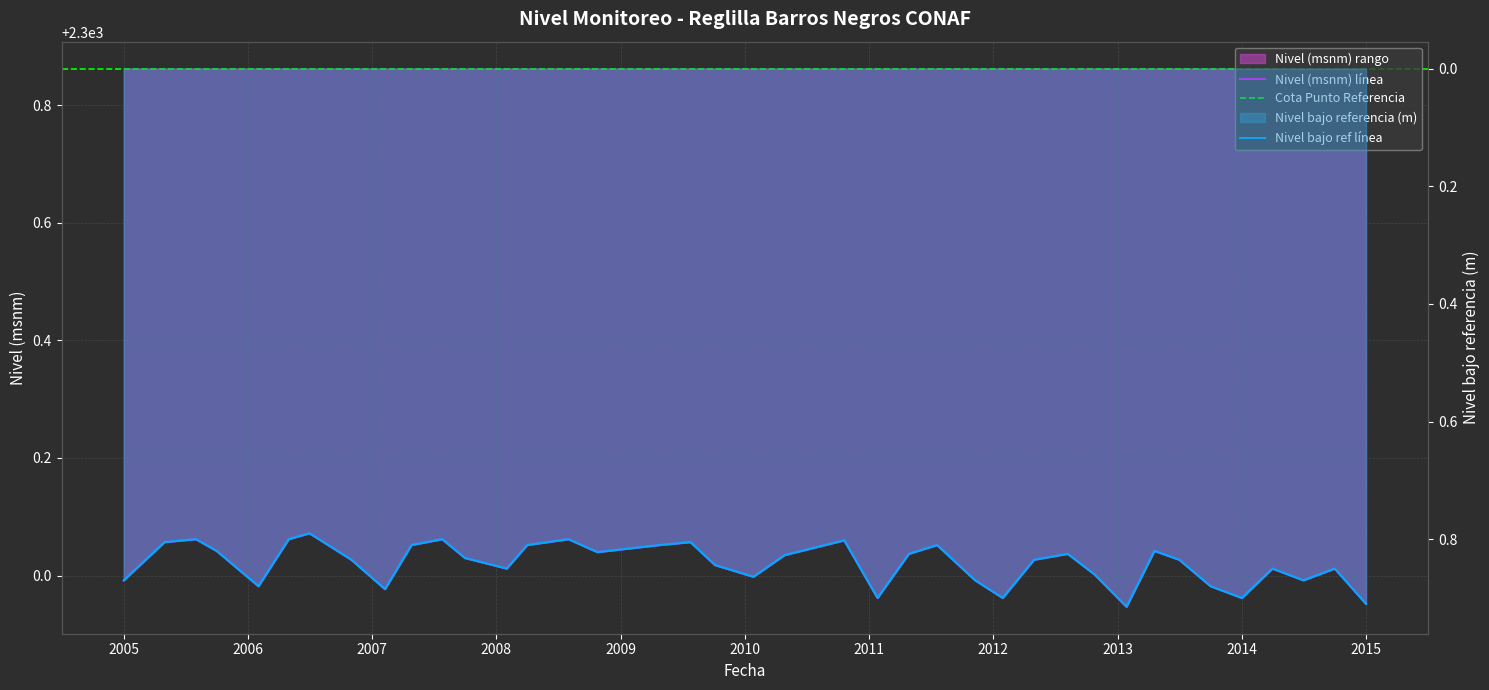

What is the label of the 2nd point from the right?

2014-10-01